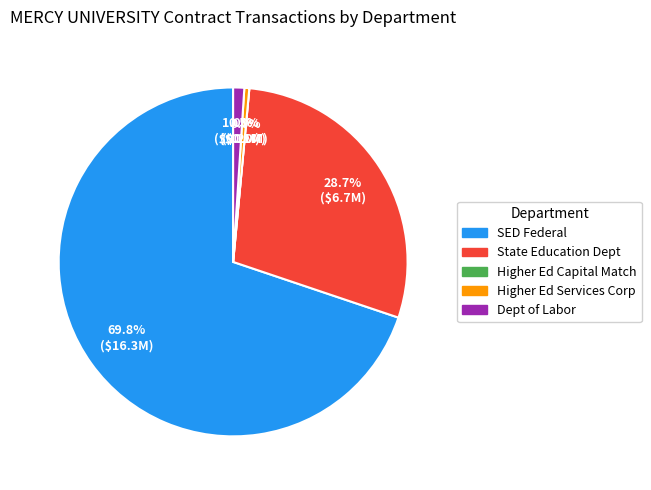

To the nearest percent, what is the difference between the State Education Department - Federal and Department of Labor slice percentages?

69%